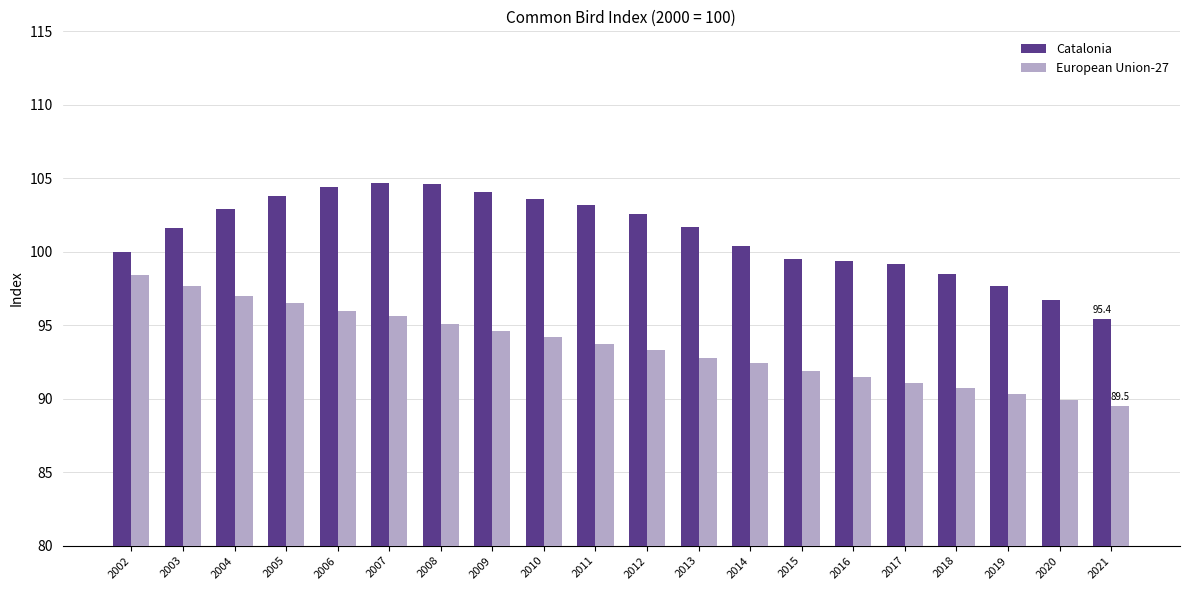

Does the chart contain any negative values?

No